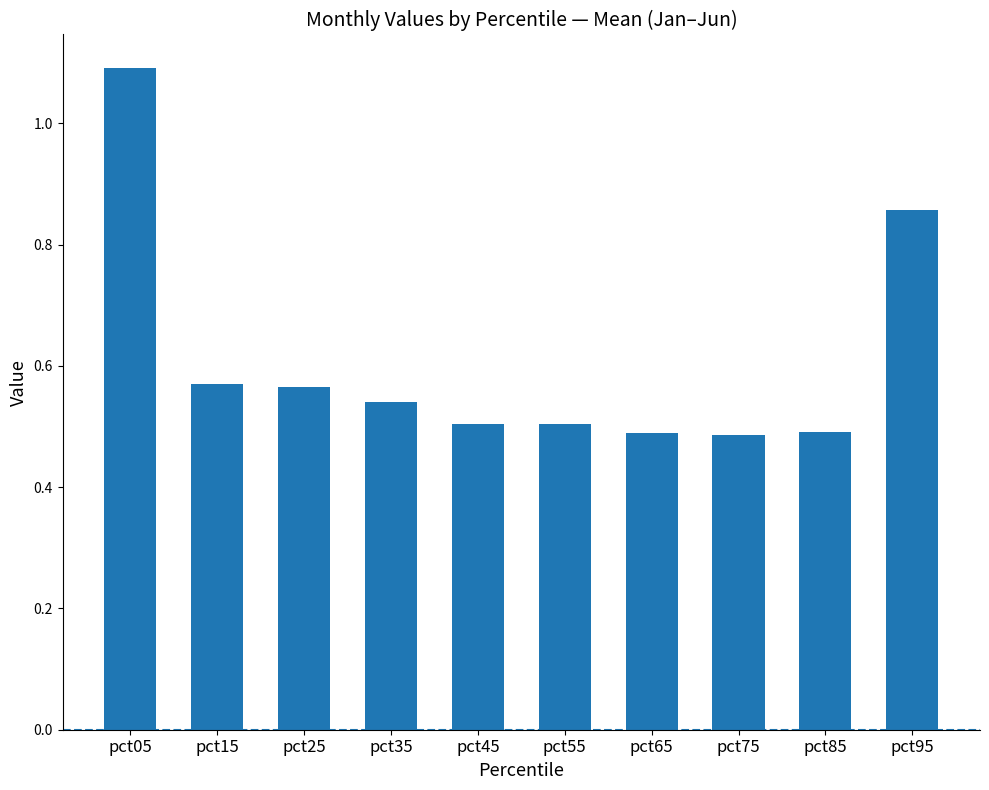

What is the difference between the second highest and minimum values?

0.4